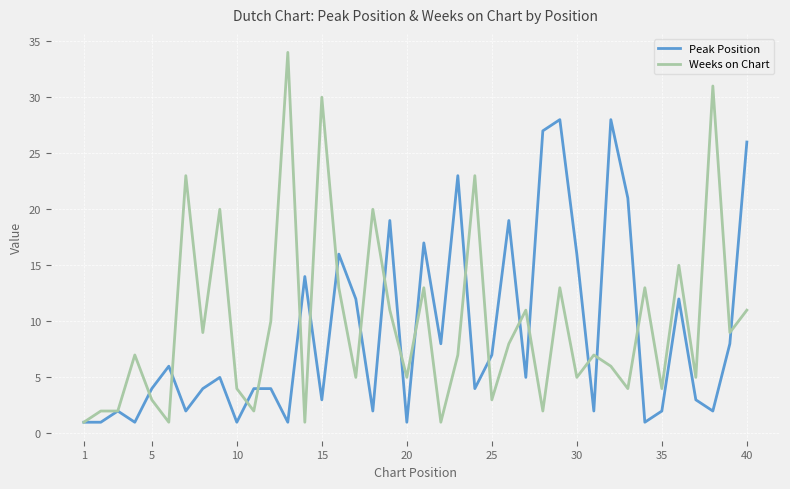

What is the maximum value shown in the chart?

34